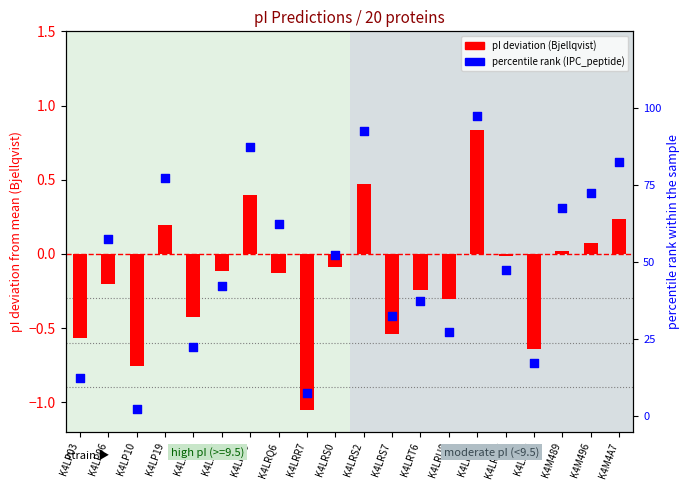

Which series has the largest total across all categories?

percentile rank within sample